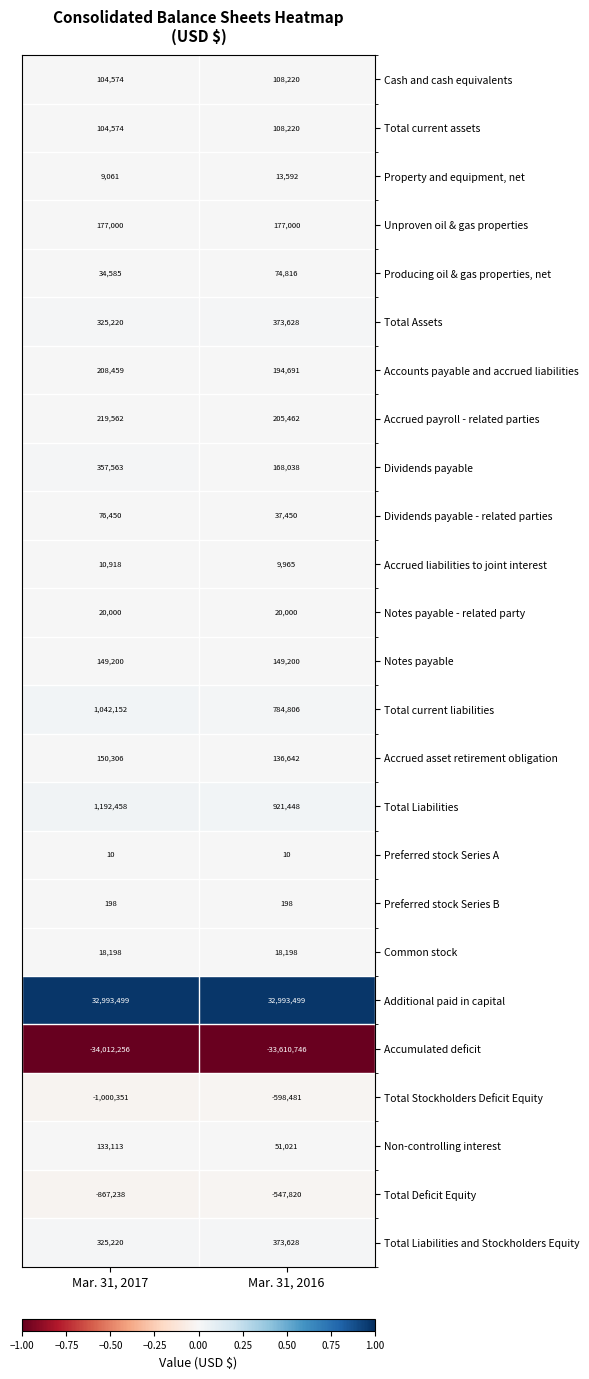

Rank the categories by Accounts payable and accrued liabilities value from lowest to highest.

Mar. 31, 2016, Mar. 31, 2017